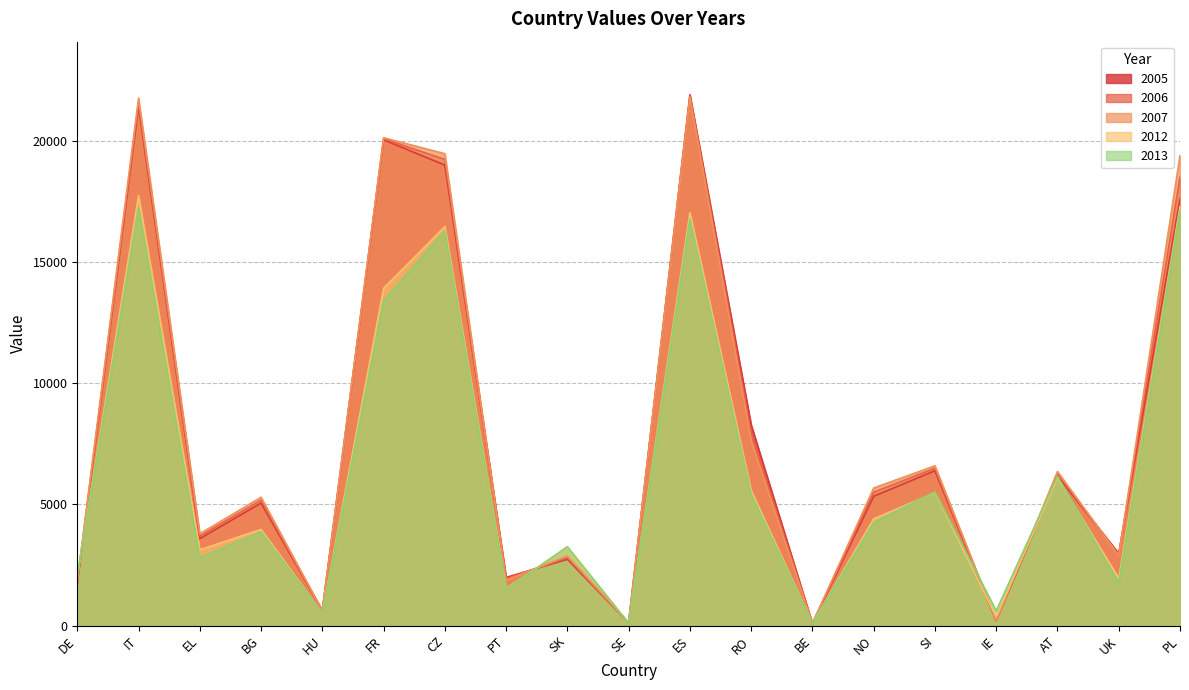

Which series has the largest range (max minus min)?

2005